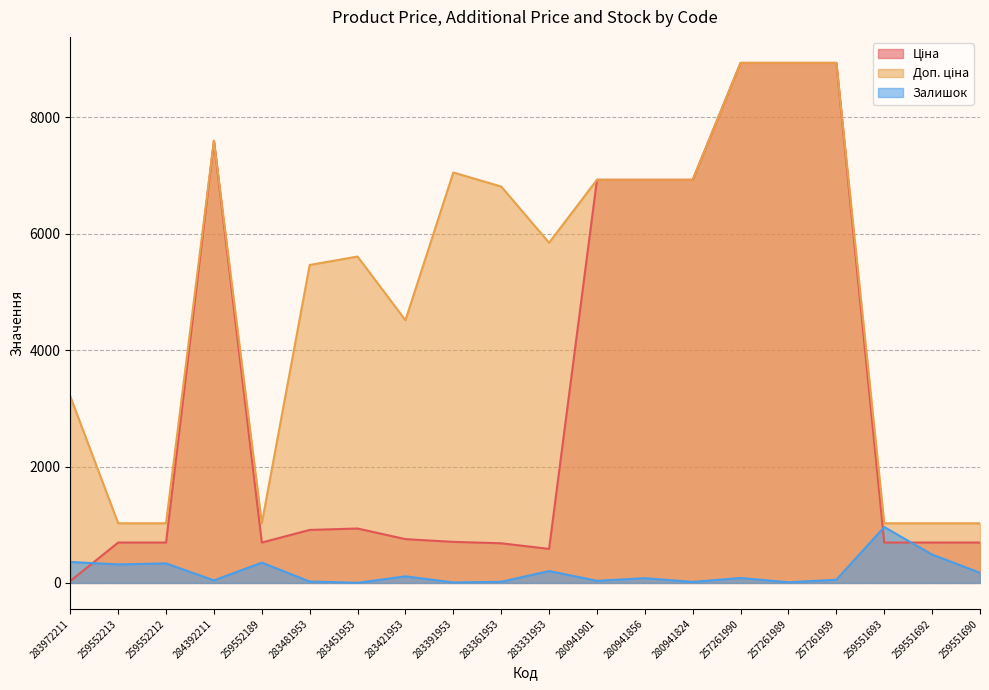

True or false: Залишок has more than 1 interior local peaks.

True